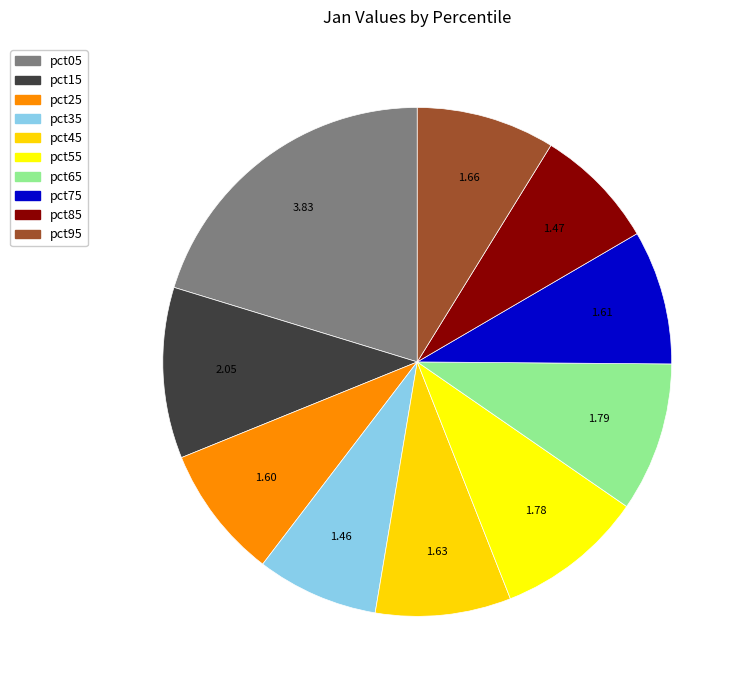

What is the largest slice in the pie chart?

pct05